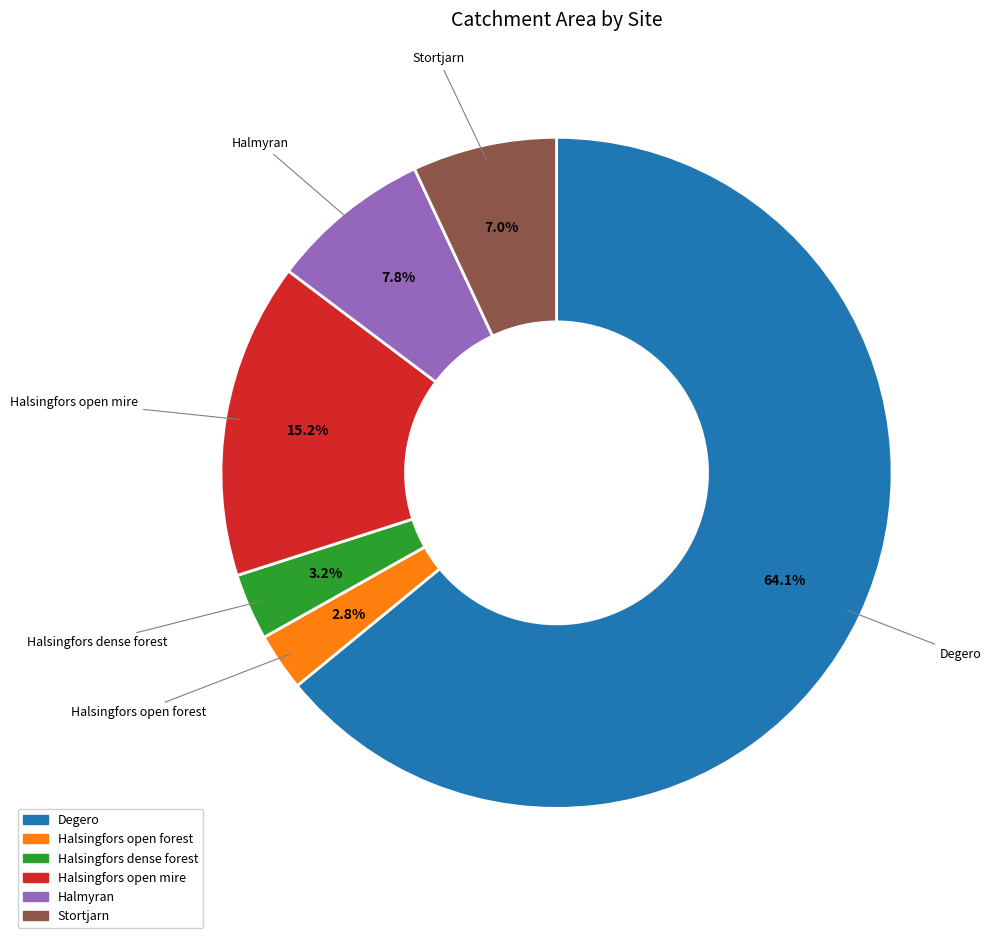

Does any single category account for the majority?

Yes